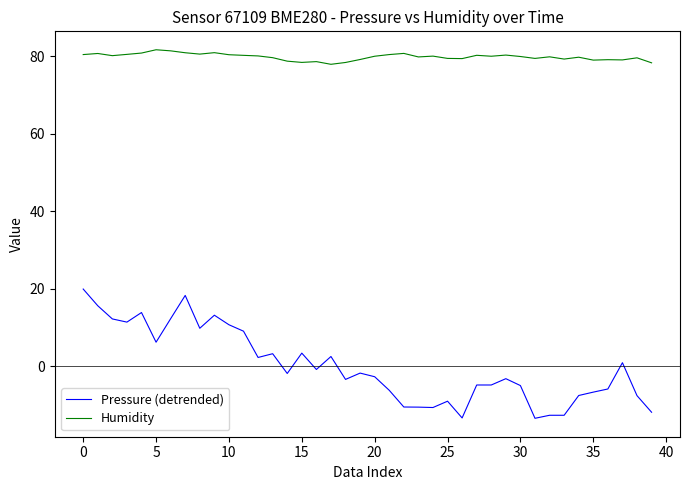

What is the difference between the maximum and minimum values in the Pressure (detrended) series?

33.3